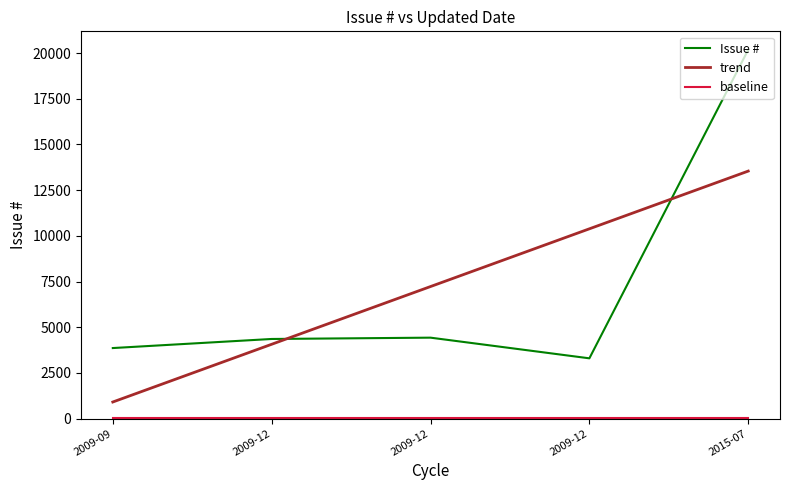

What is the sum of all baseline values?

250.0